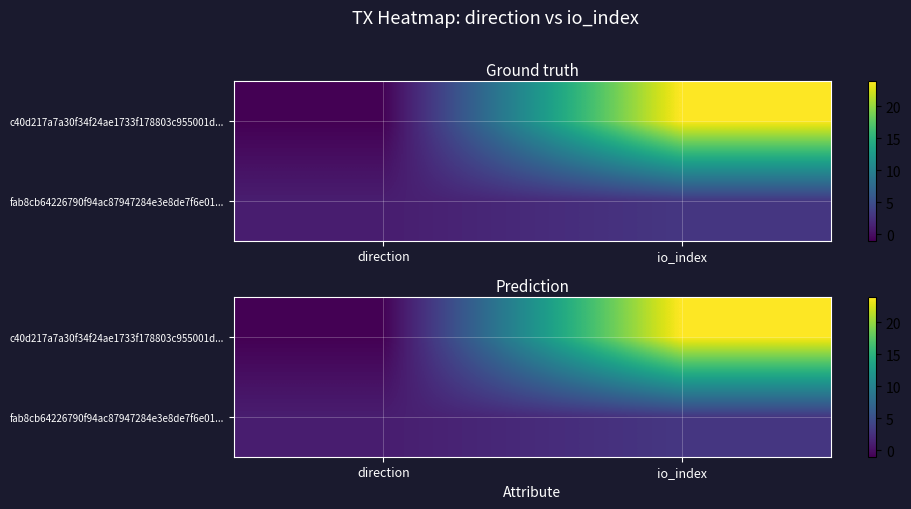

At which label does c40d217a7a30f34f24ae1733f178803c955001d... reach its minimum?

direction